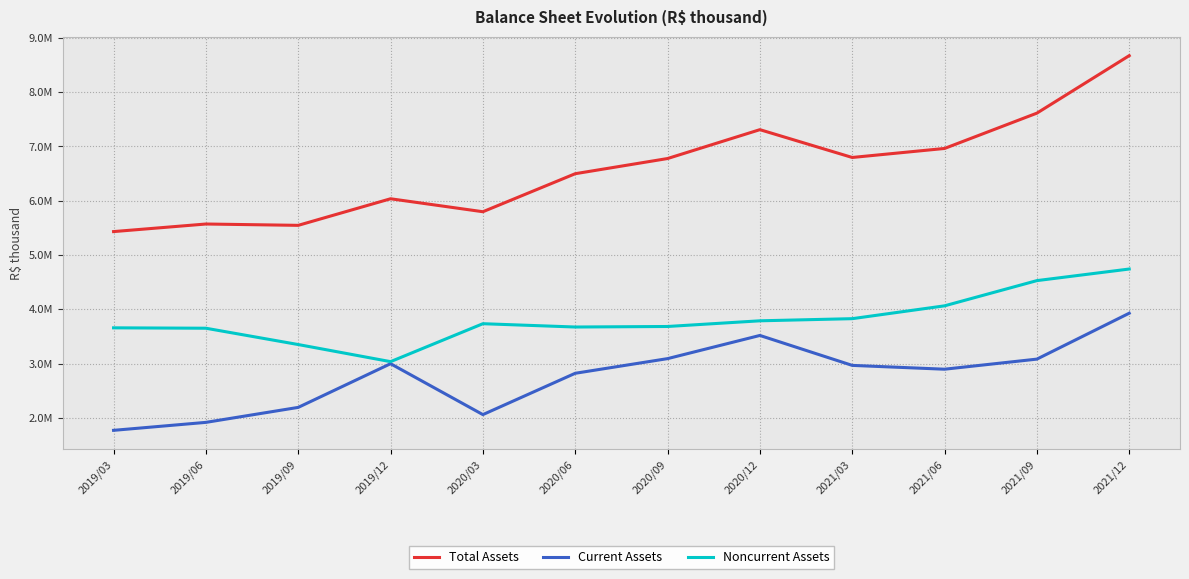

What are all the series names shown in the legend?

Total Assets, Current Assets, Noncurrent Assets